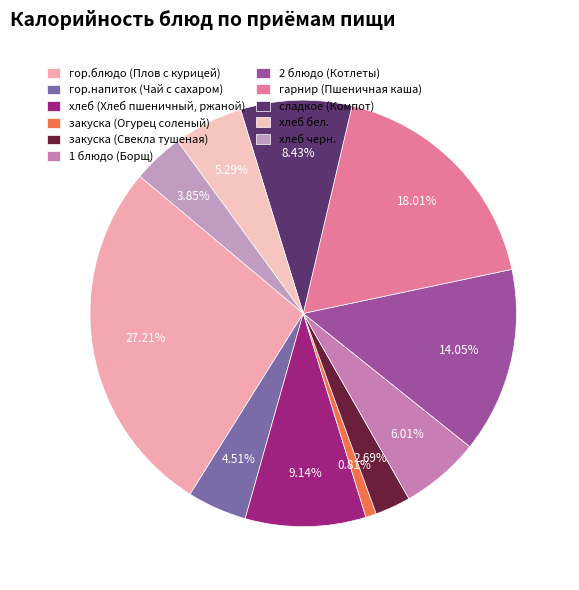

Does any single category account for the majority?

No